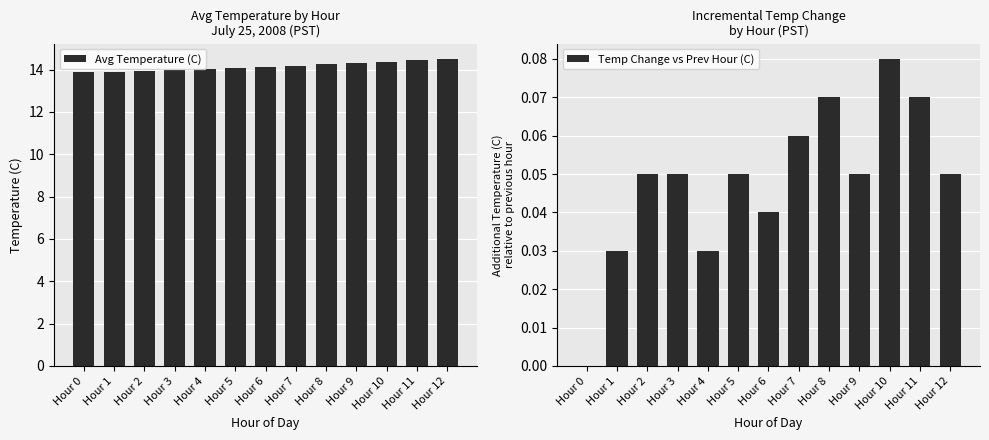

List the labels in order of Temp Change vs Prev Hour (C) value, smallest first.

Hour 0, Hour 1, Hour 4, Hour 6, Hour 2, Hour 3, Hour 5, Hour 9, Hour 12, Hour 7, Hour 8, Hour 11, Hour 10